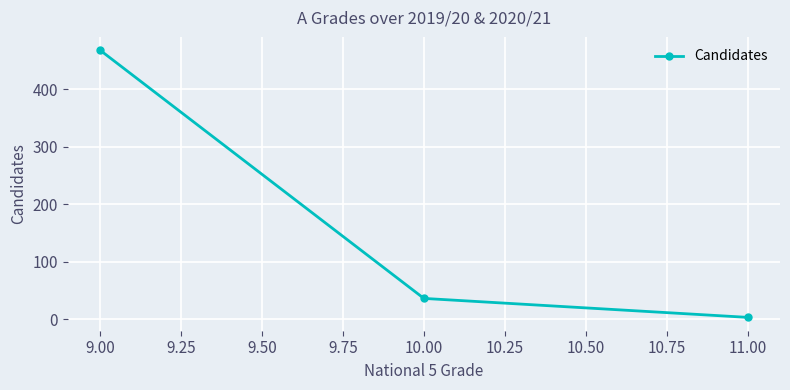

Is it true that the value at 10.00 is 62?

False